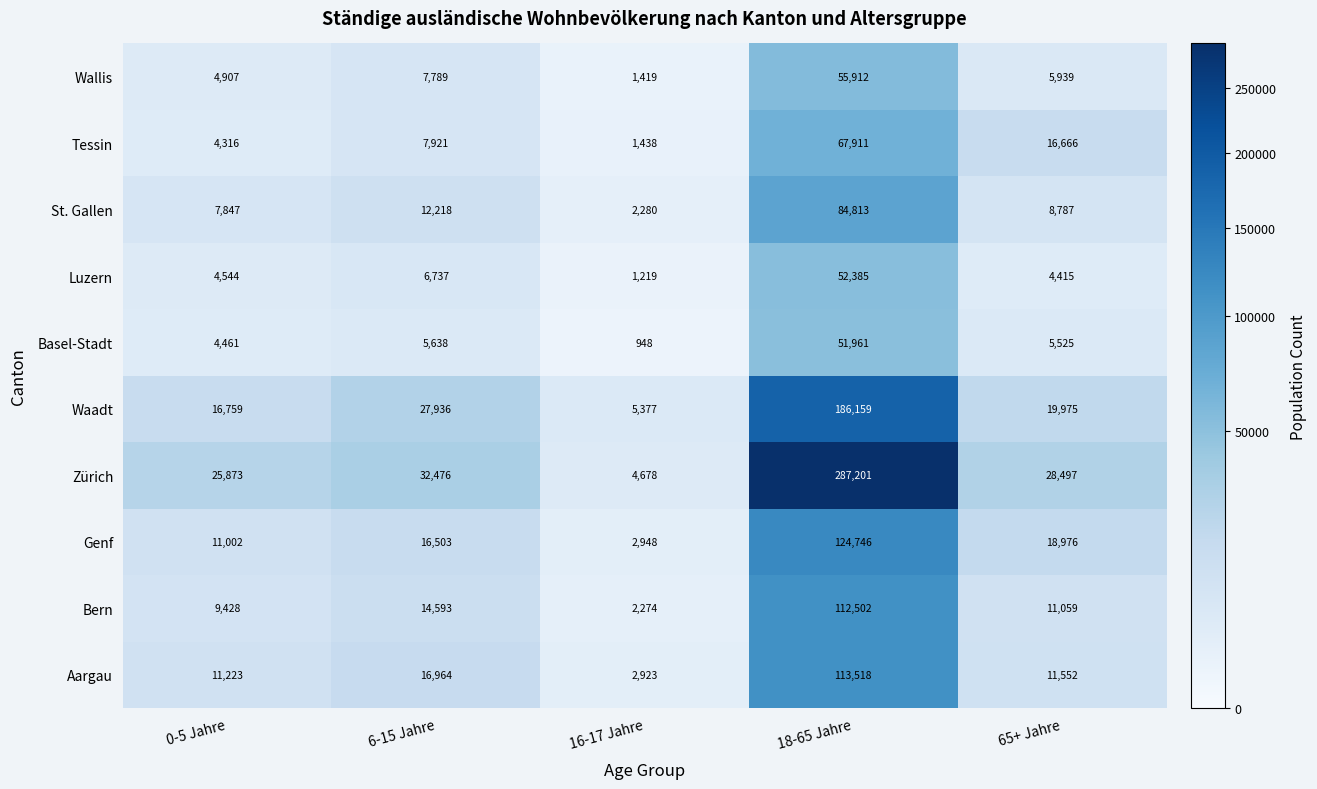

Is it true that Tessin equals 67911 at 18-65 Jahre?

True